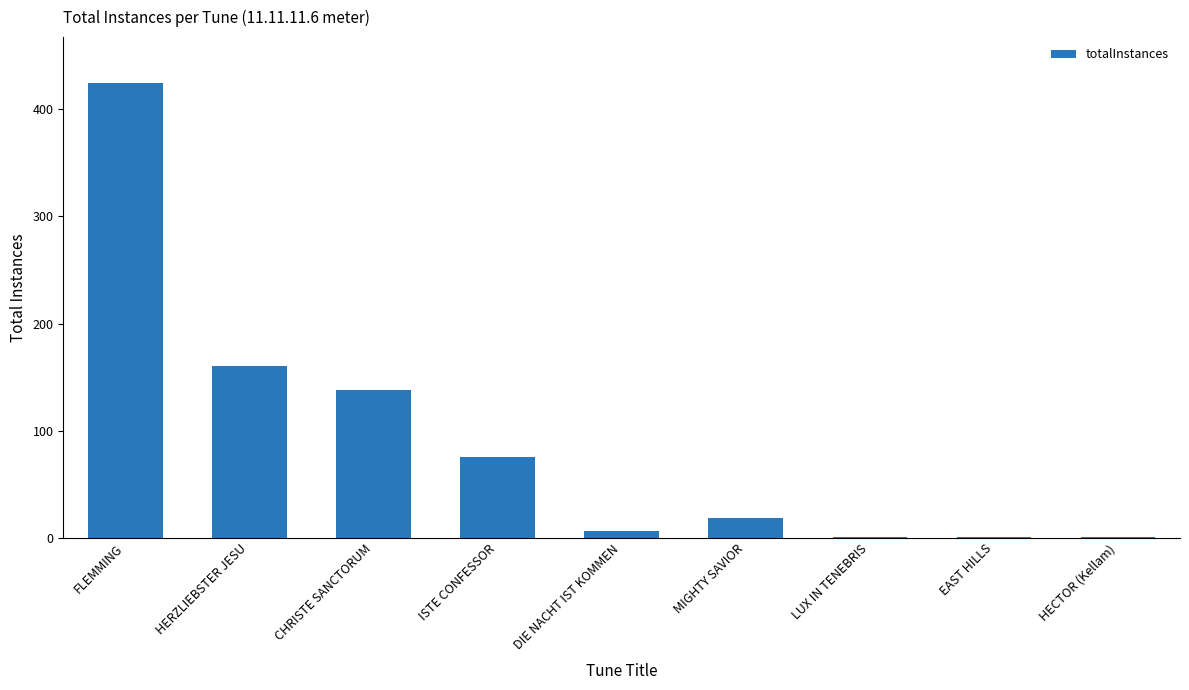

What is the ratio of the value at CHRISTE SANCTORUM to the value at LUX IN TENEBRIS?

138.0